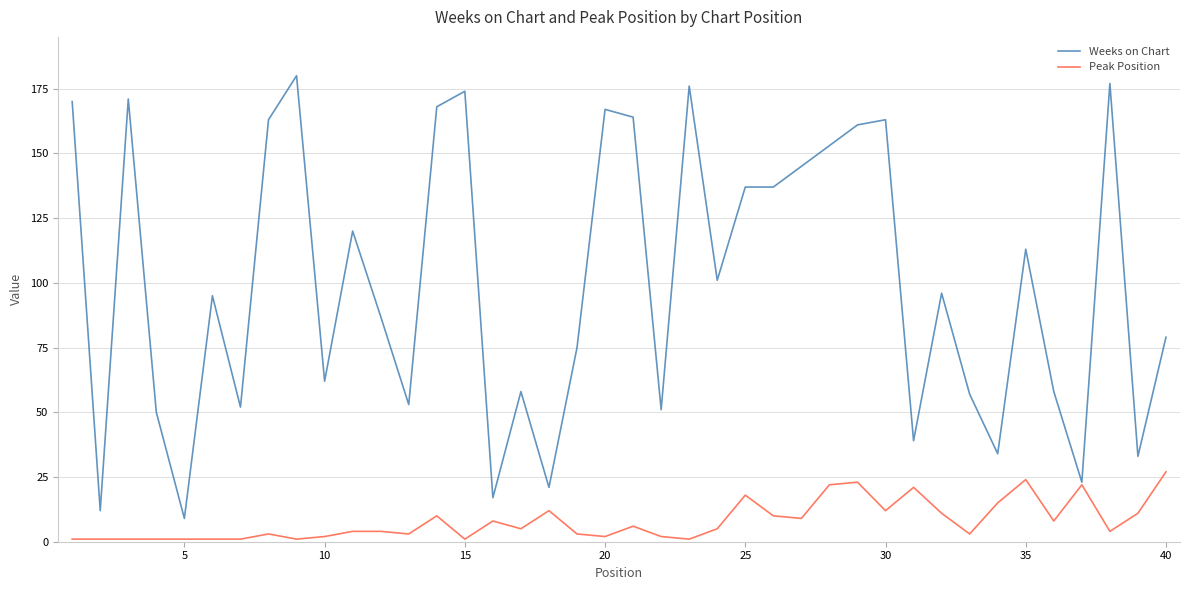

Which series has the largest range (max minus min)?

Weeks on Chart